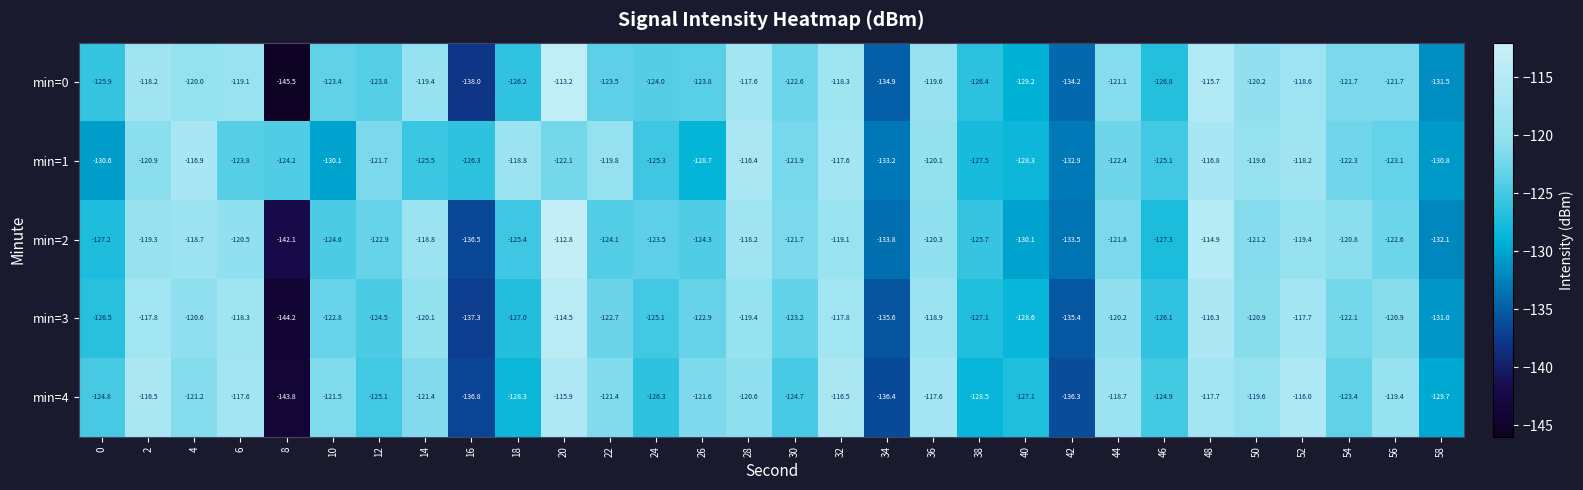

The min=3 series shows -120.1 at 14. True or false?

True